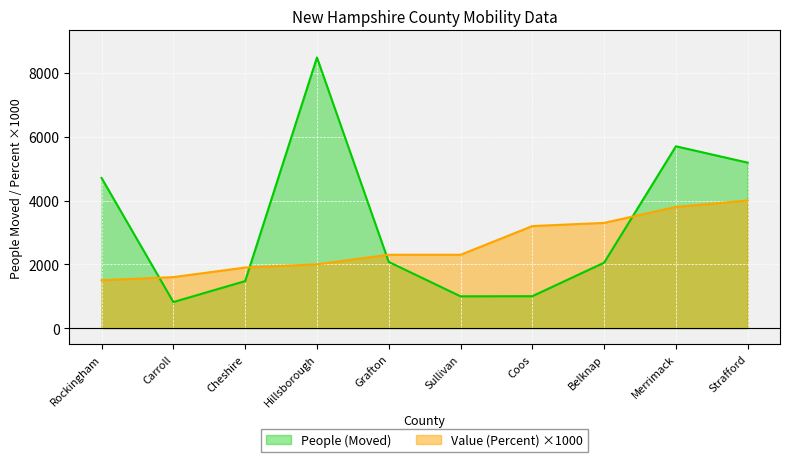

How many lines are shown in the chart?

2